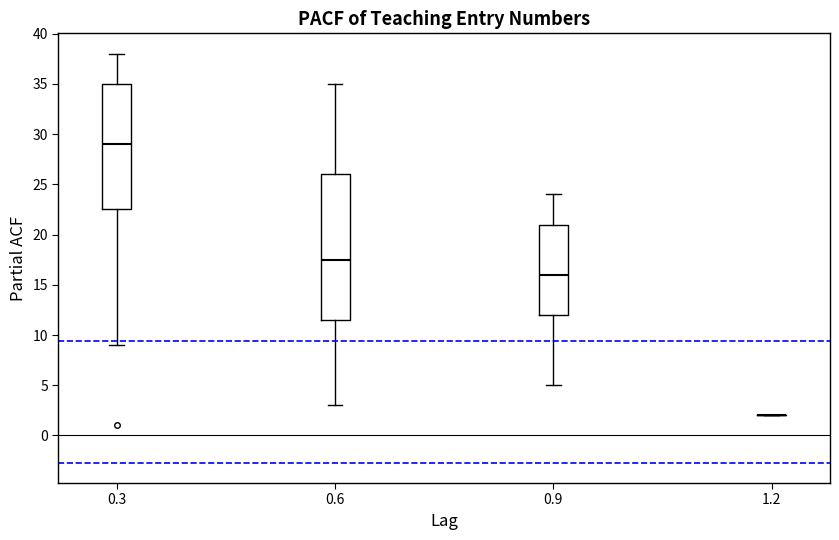

Reading left to right, transcribe this box plot: for each box, give where its median line is, the range the box spans, and where its two whiskers end, as read against the y-axis. The values are not printed on the chart, so give them approximately, as read against the axis.

0.3: median 29.0, box 22.5 to 35.0, whiskers 9.0 to 38.0
0.6: median 17.5, box 11.5 to 26.0, whiskers 3.0 to 35.0
0.9: median 16.0, box 12.0 to 21.0, whiskers 5.0 to 24.0
1.2: box collapsed to a line at 2.0, whiskers 2.0 to 2.0